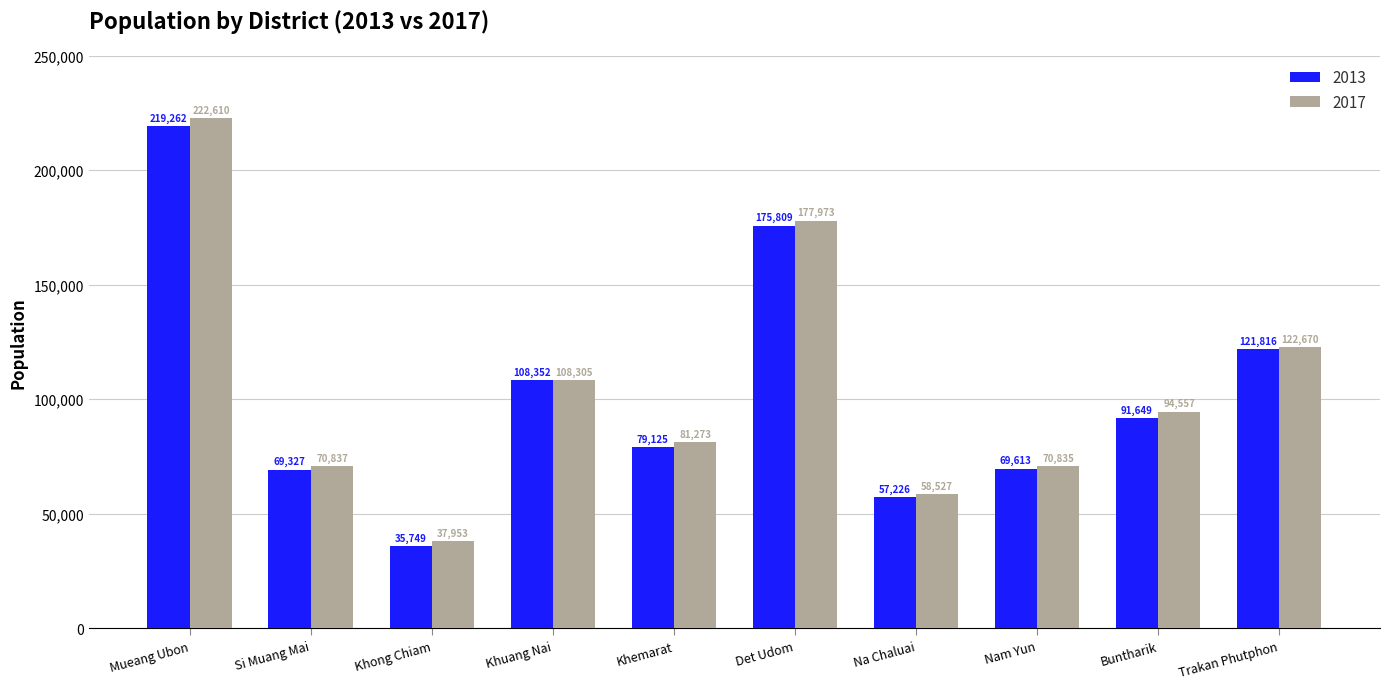

Which label corresponds to the largest value in the chart?

Mueang Ubon